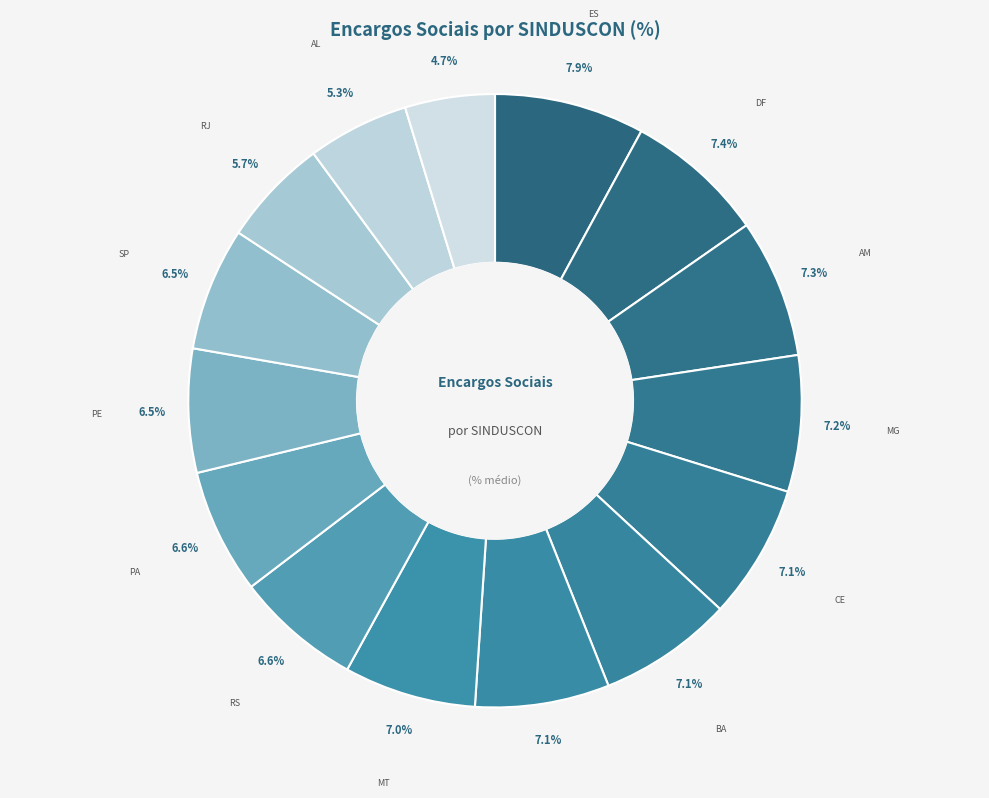

How many segments does this pie chart have?

15